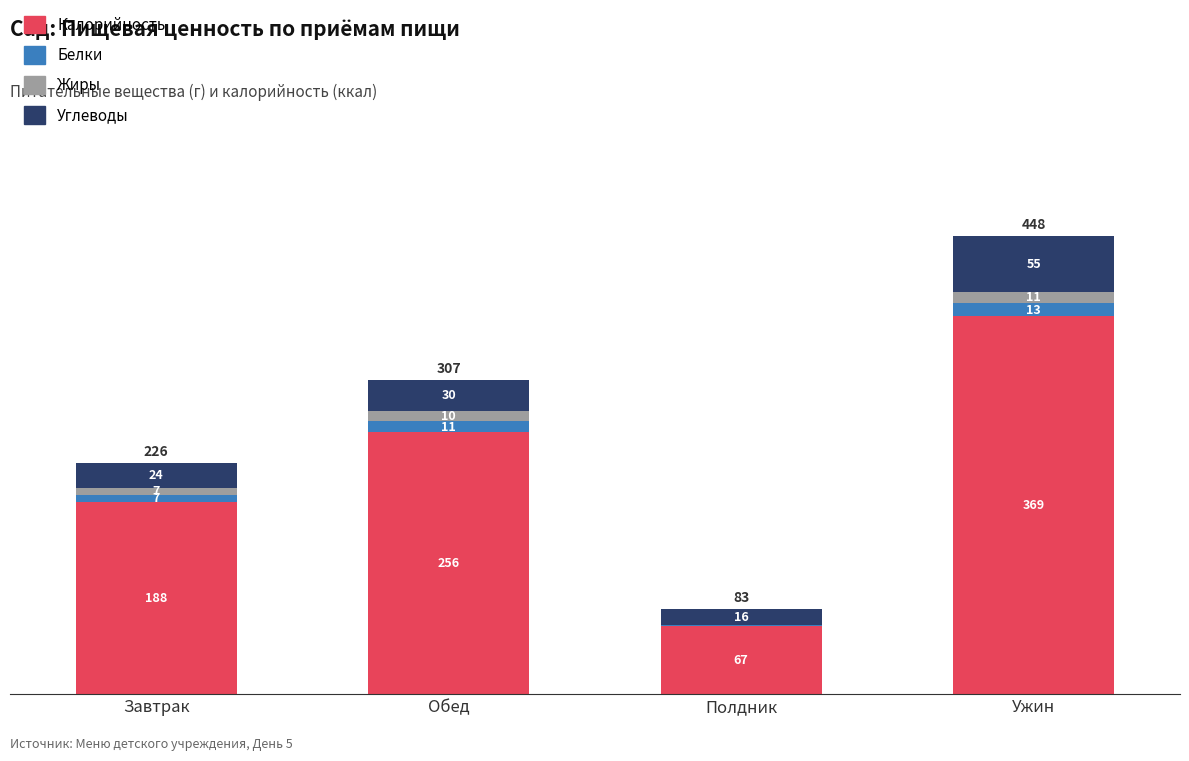

What is the total value across all series at Обед?

307.0